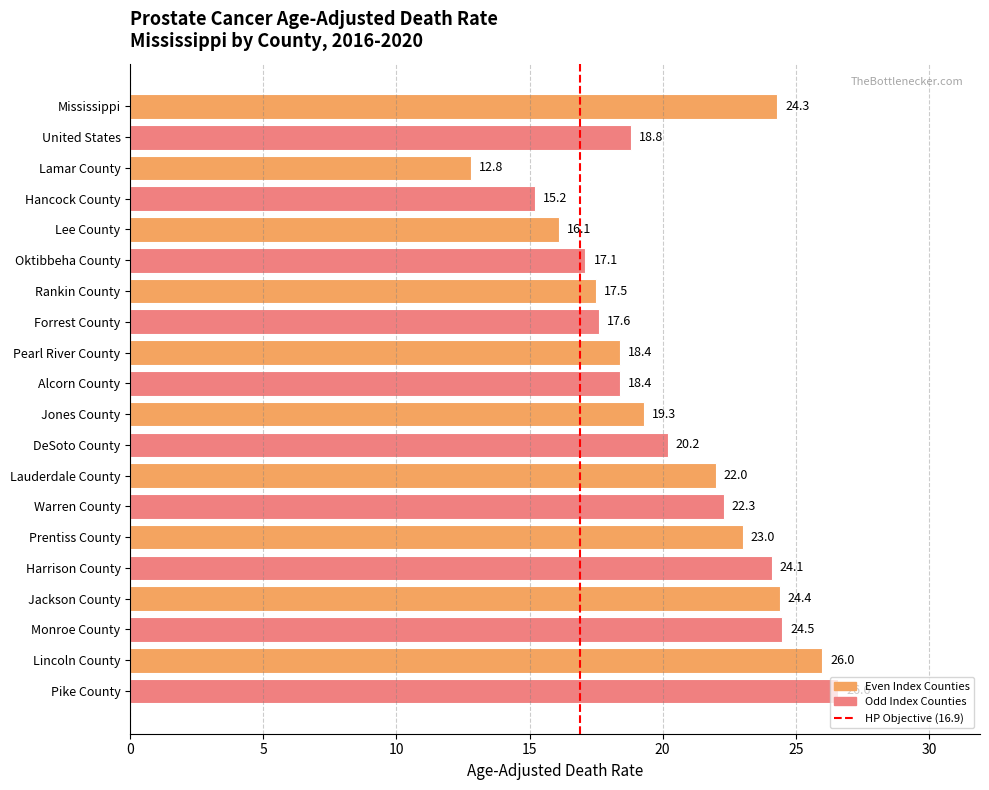

What is the average value?

20.4